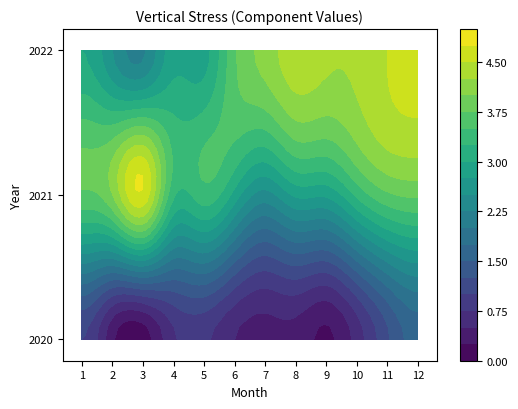

Which category has the lowest value across all series?

3